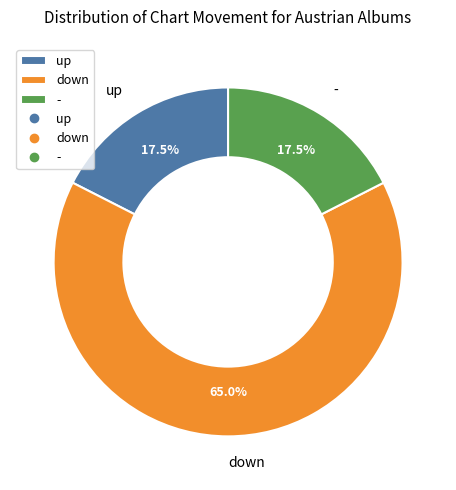

How many segments does this pie chart have?

3